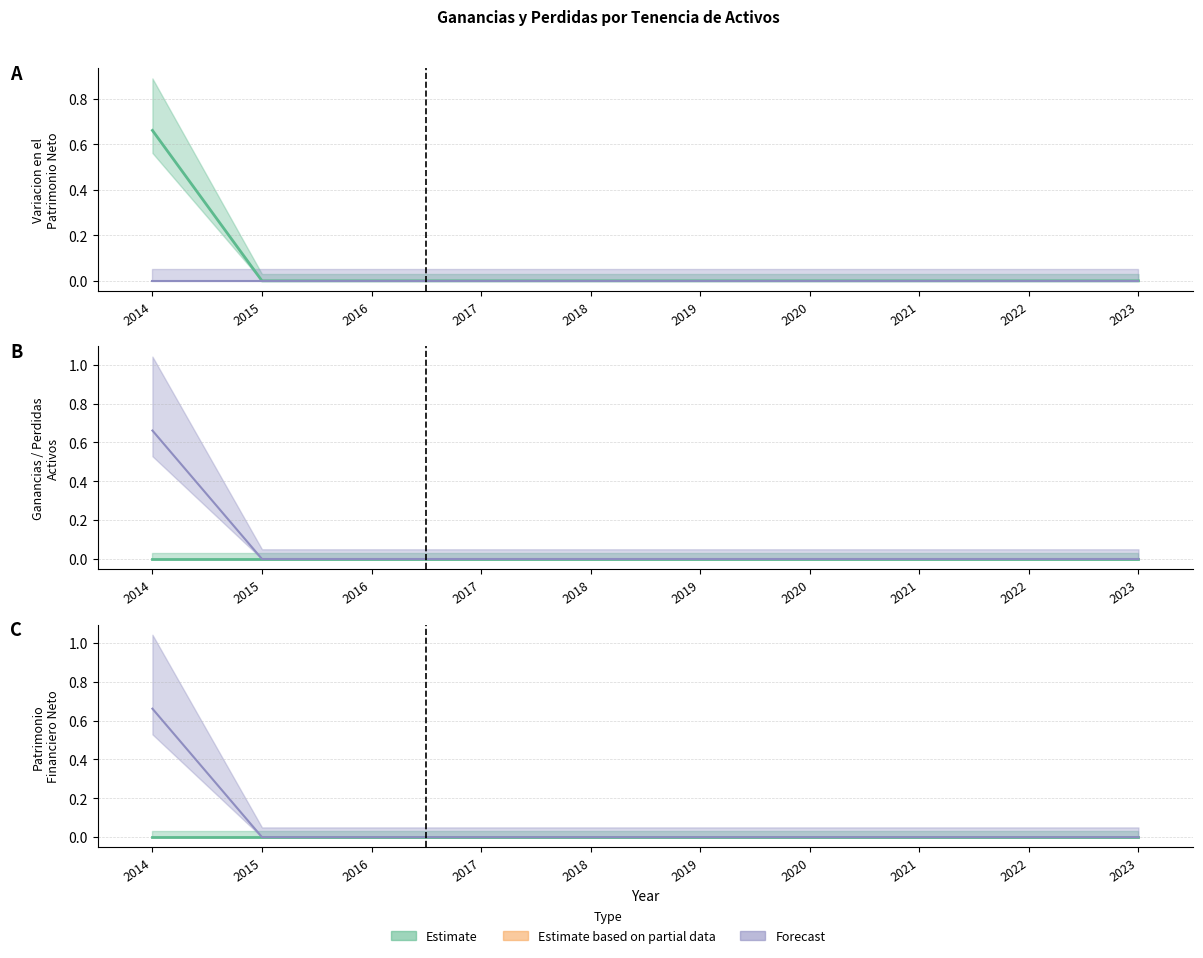

True or false: Deudores internos and Variacion patrimonio financiero neto cross at least once.

False